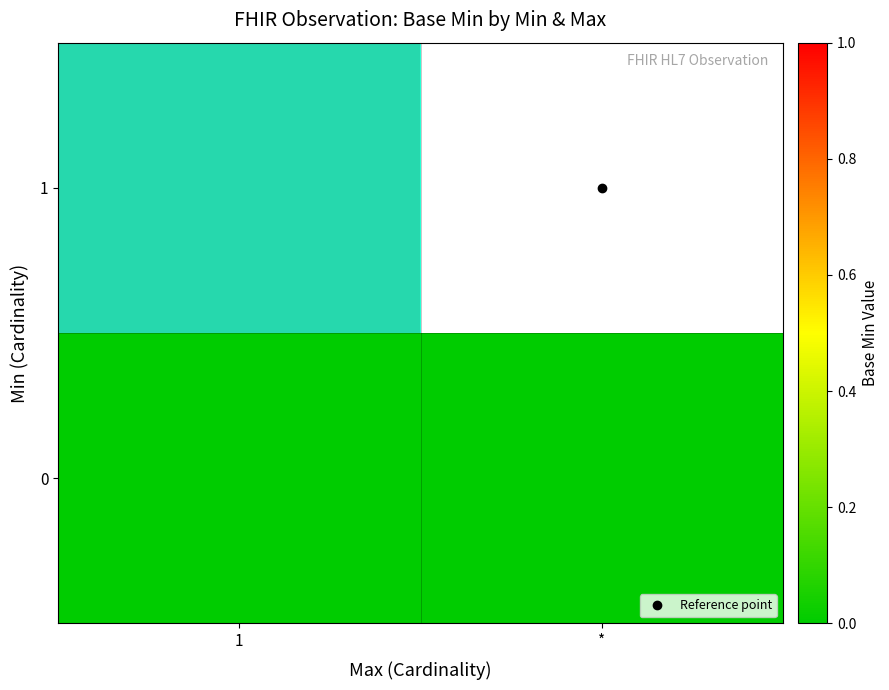

The 0 series shows 0.0 at 1. True or false?

True